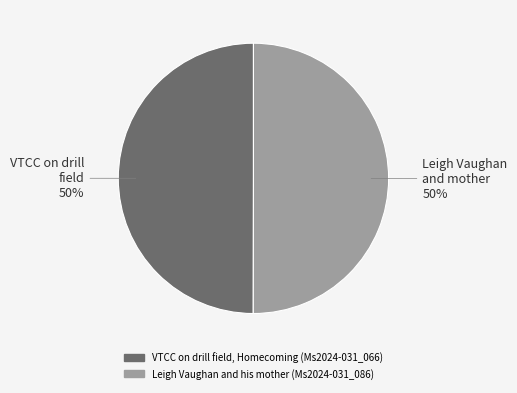

To the nearest percent, what is the average slice percentage?

50%